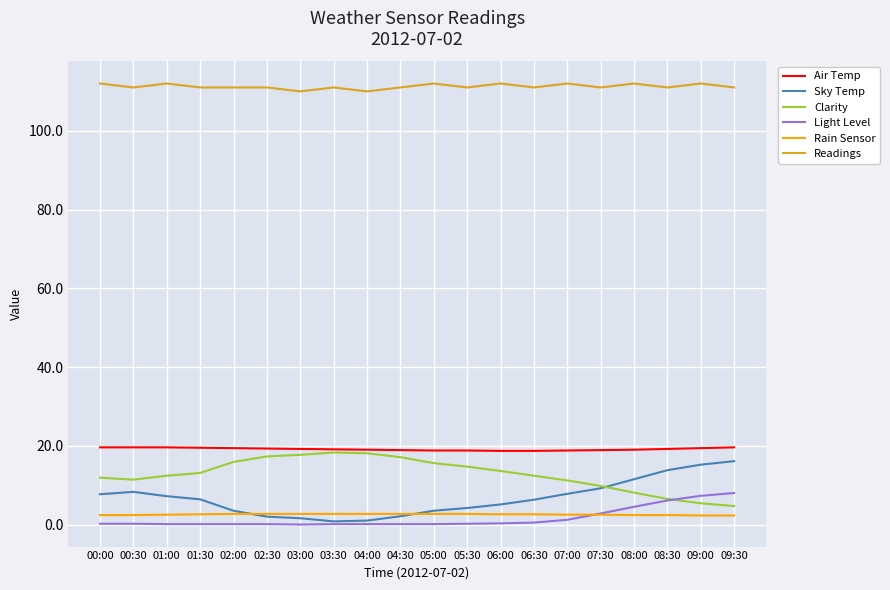

True or false: Rain Sensor and Clarity cross at least once.

False